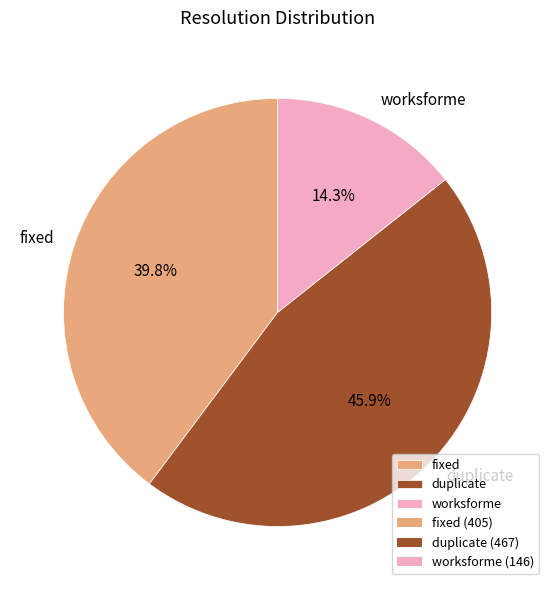

What is the smallest slice in the pie chart?

worksforme